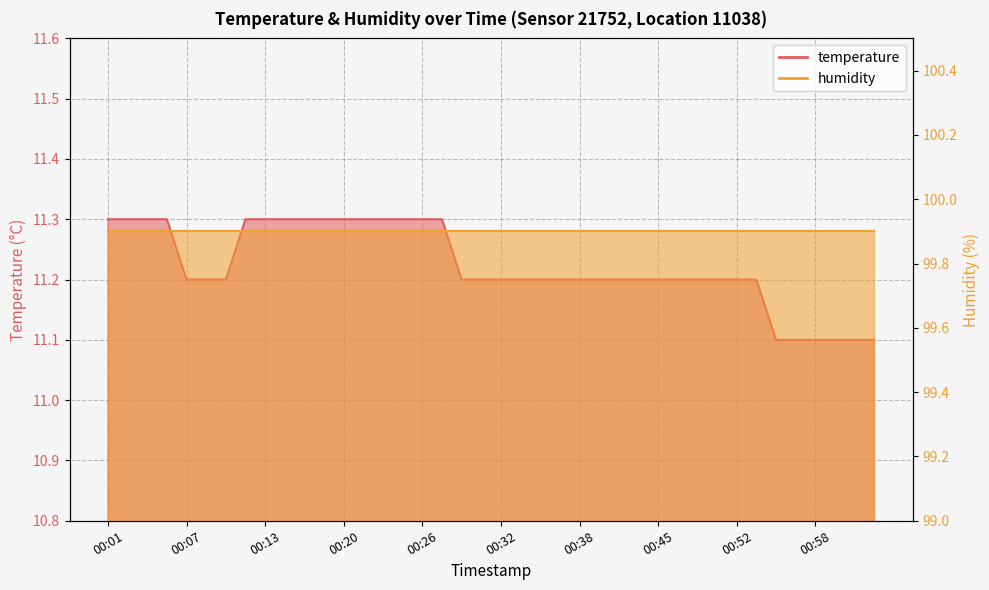

At which category does the chart reach its minimum across all series?

00:55